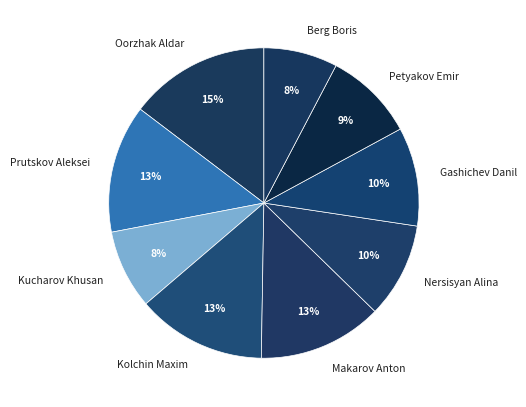

Do Kucharov Khusan and Makarov Anton together represent more than half of the pie?

No